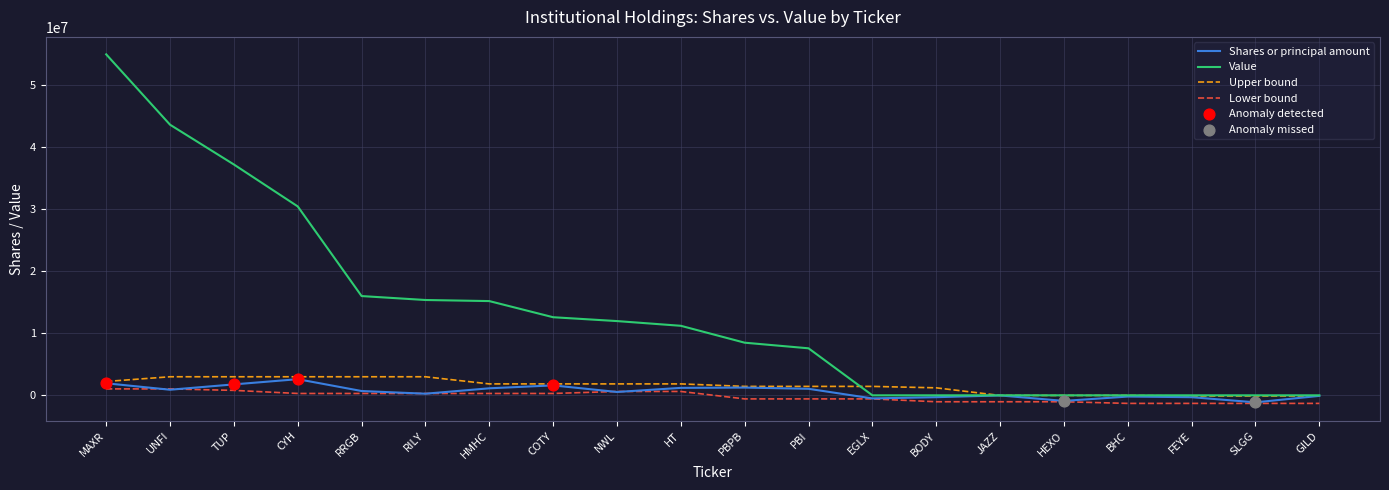

What is the total value across all series at FEYE?

-1703000.0